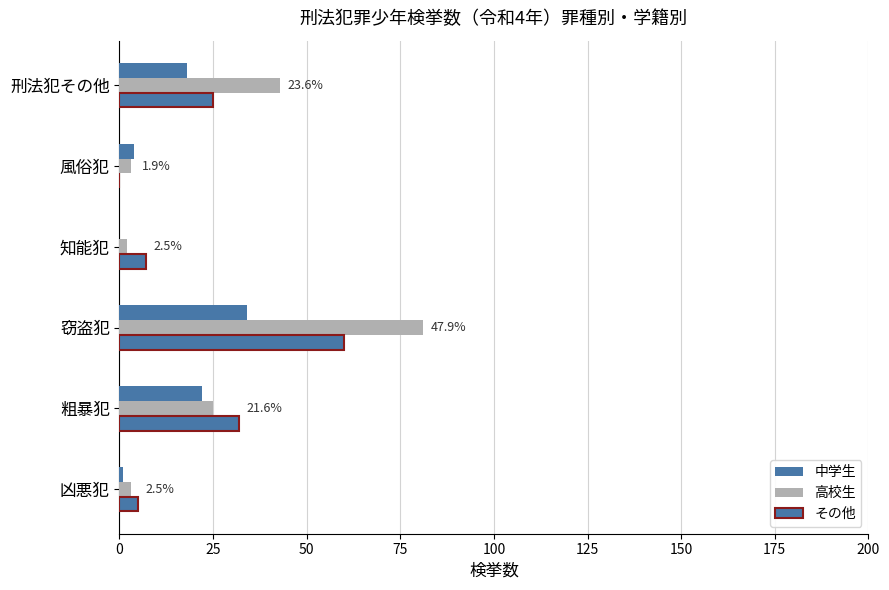

Count the number of categories in the chart.

6